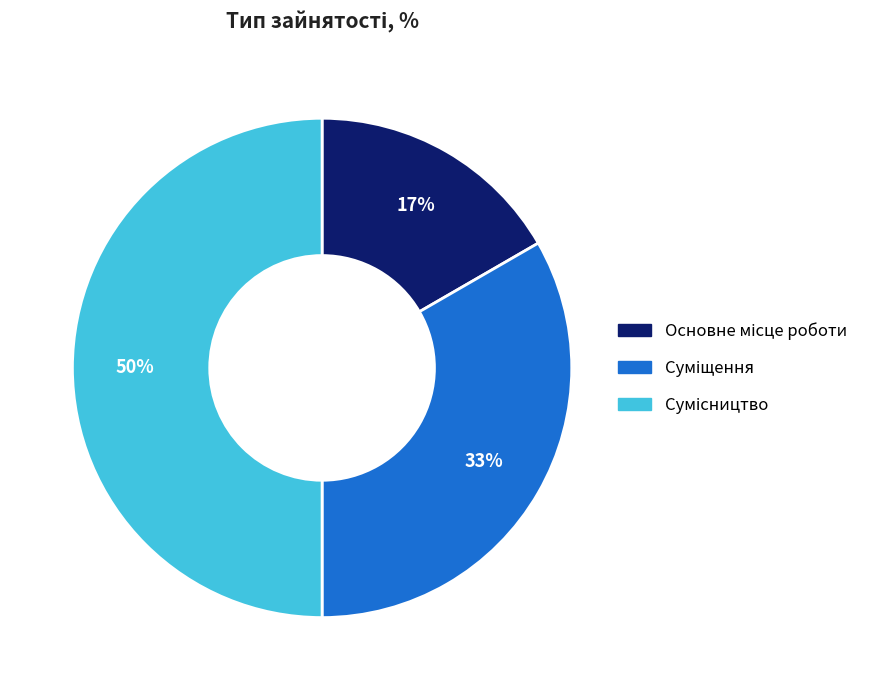

To the nearest percent, what is the average slice percentage?

33%